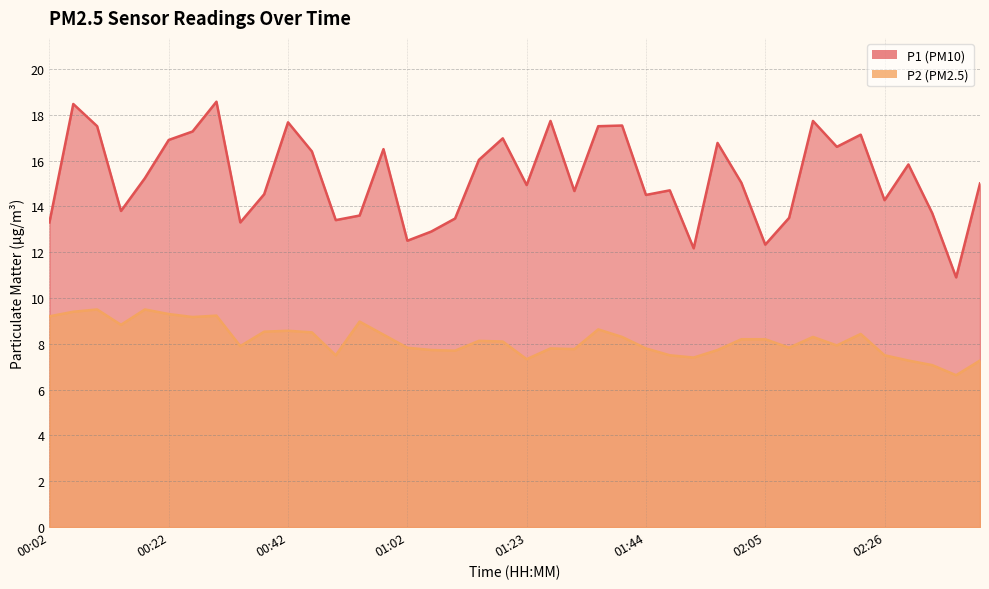

True or false: P1 and P2 intersect in this chart.

False